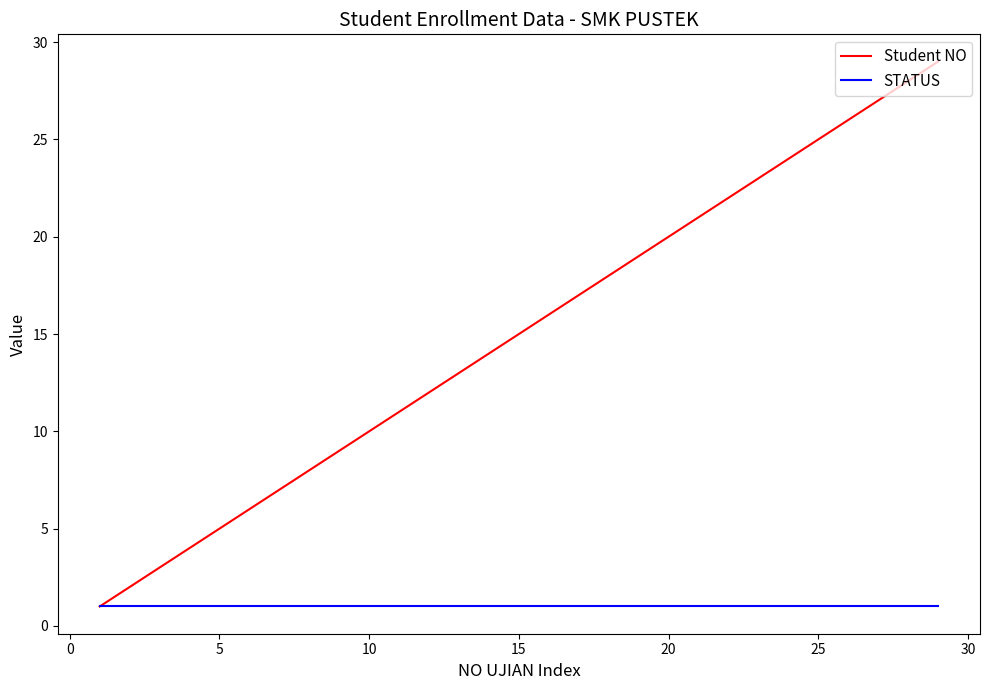

Which series has the largest total across all categories?

Student NO